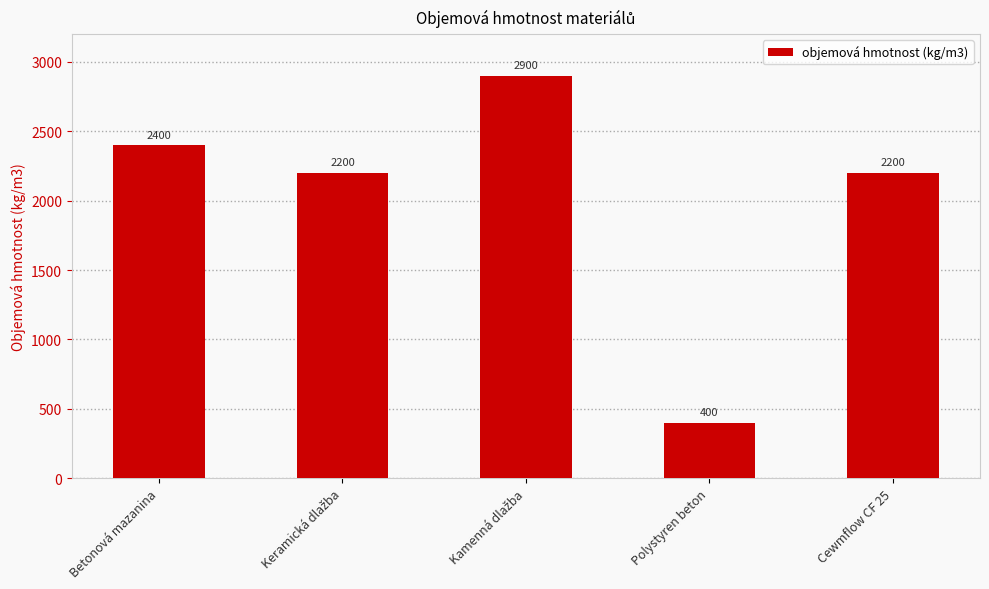

How many categories are shown in the chart?

5